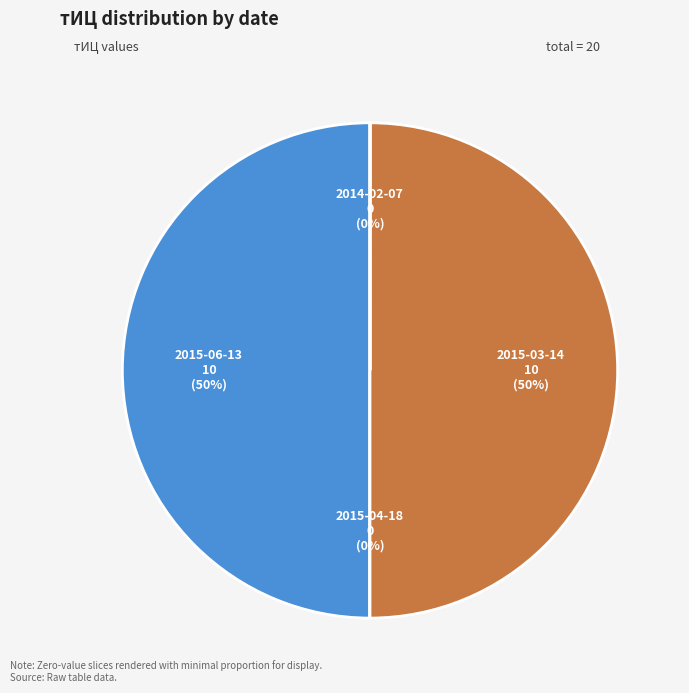

To the nearest percent, what is the average slice percentage?

25%